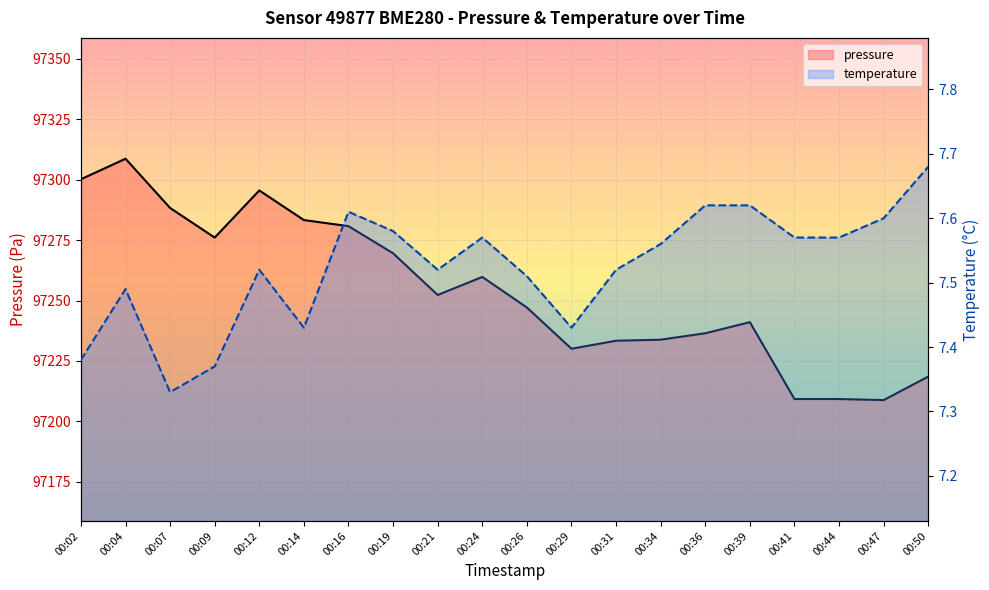

How many values in the pressure series are below 97252?

10